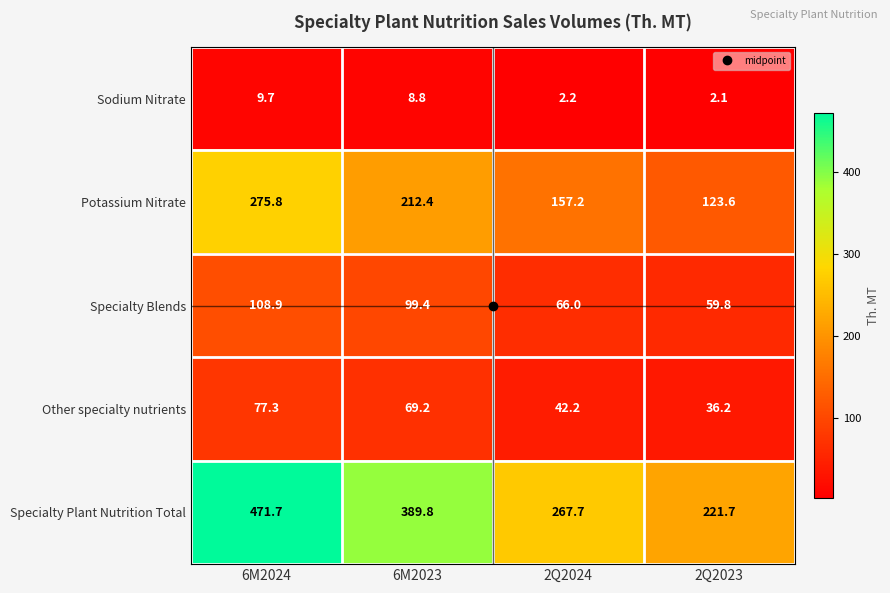

What is the total value across all series at 2Q2023?

443.4